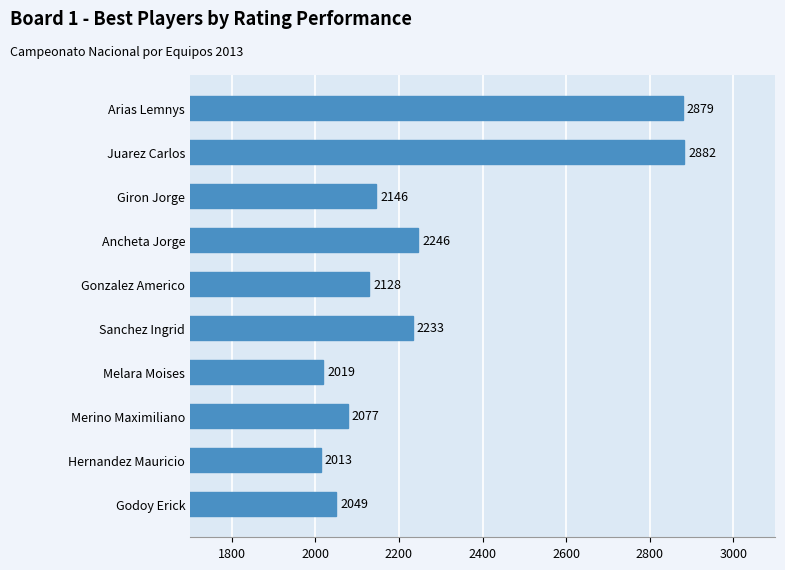

At which label is the value closest to 2447?

Ancheta Jorge